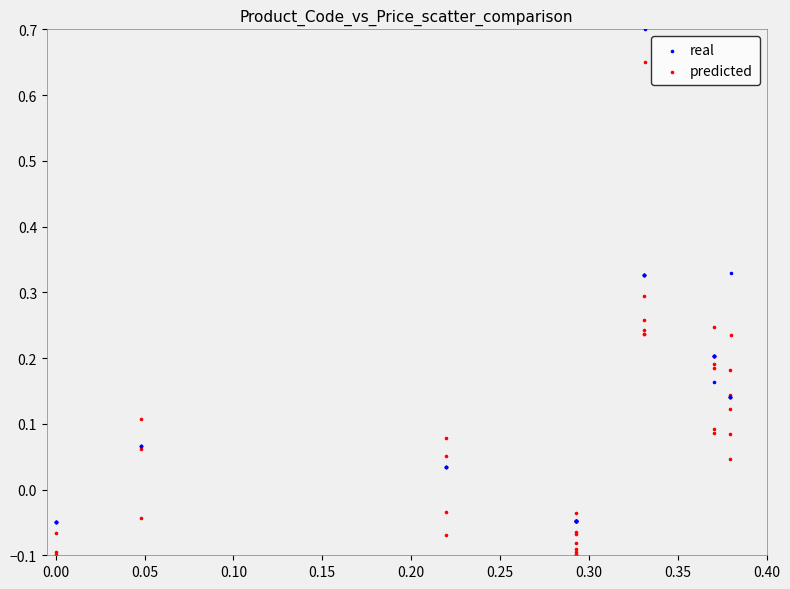

What are all the series names shown in the legend?

real, predicted